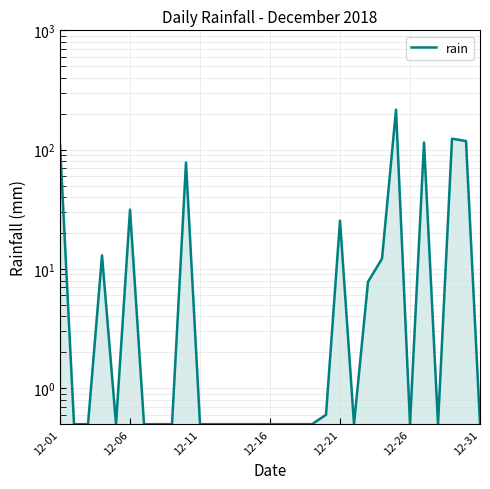

What is the maximum value shown in the chart?

216.4